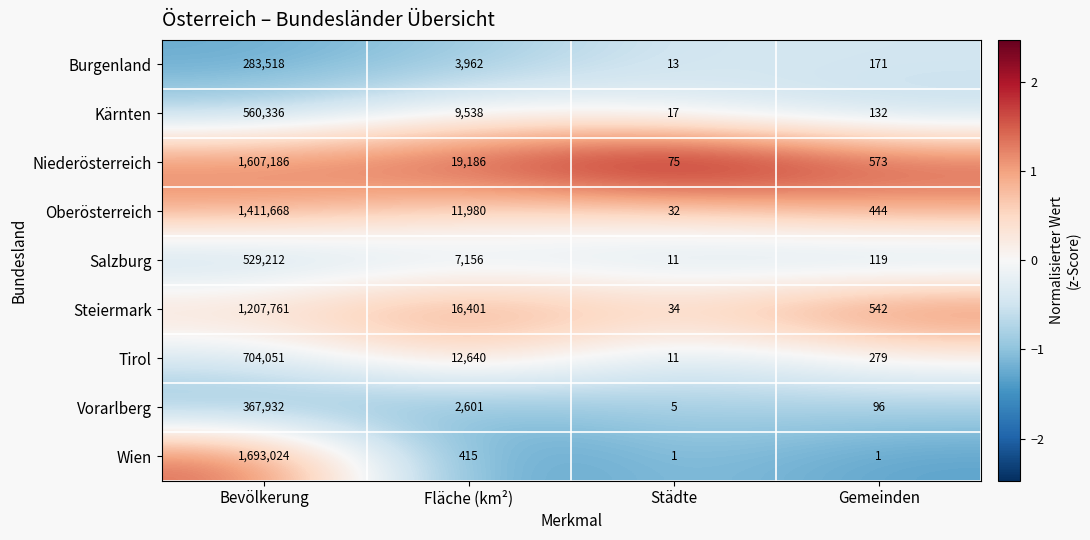

Which series has the largest range (max minus min)?

Wien